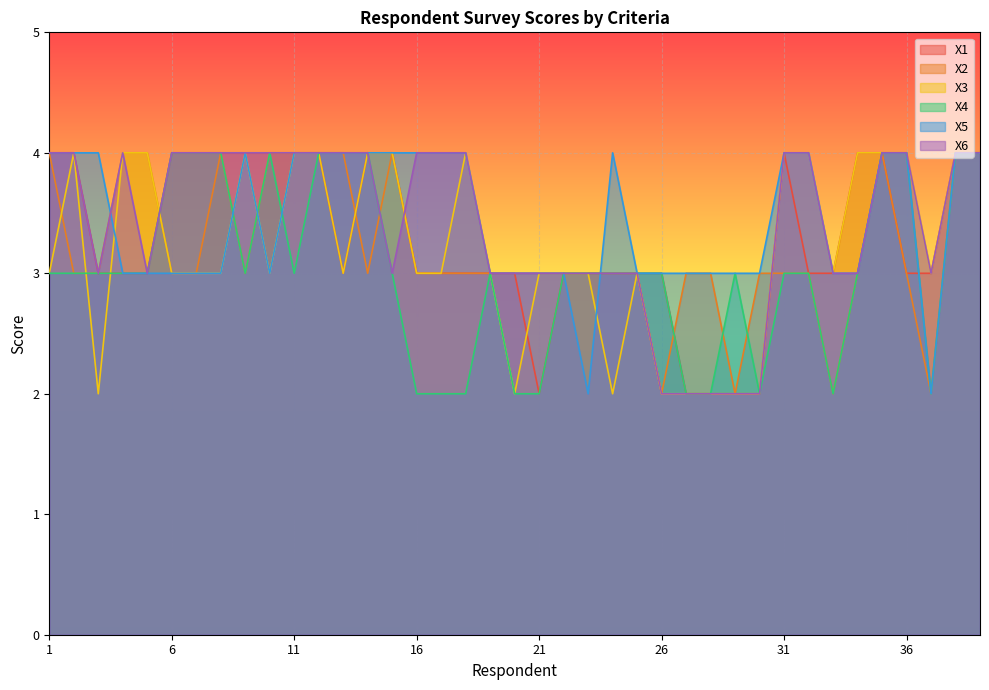

Where do X2 and X3 first cross each other?

1 and 2